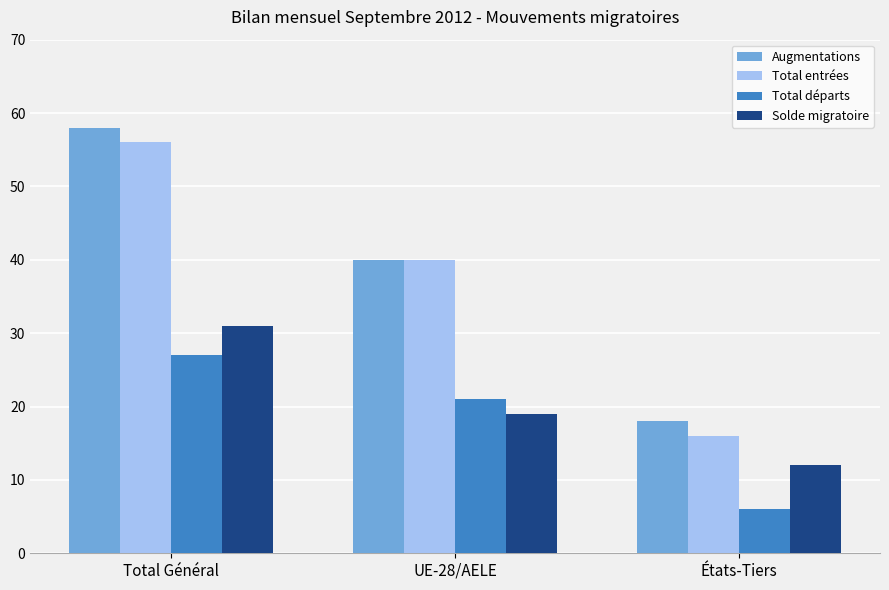

What is the total value across all series at Total Général?

172